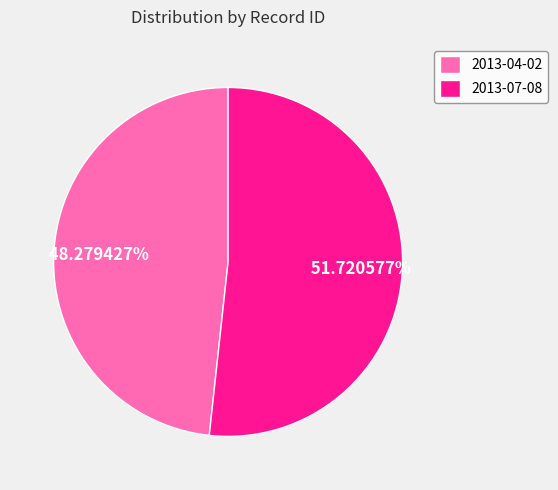

Which has a higher value, 2013-04-02 or 2013-07-08?

2013-07-08